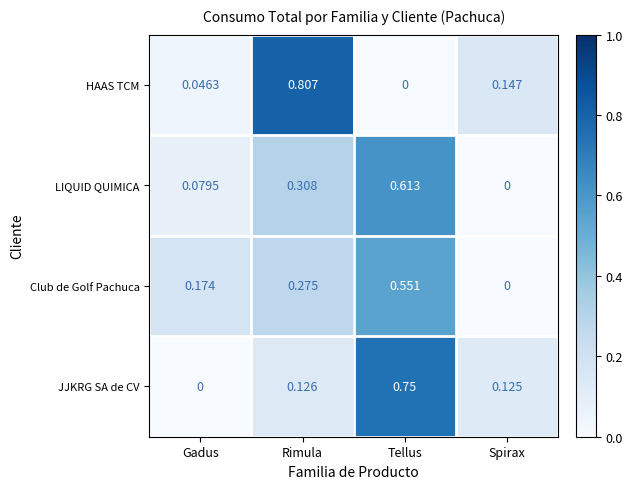

Which series has the widest spread of values?

HAAS TCM